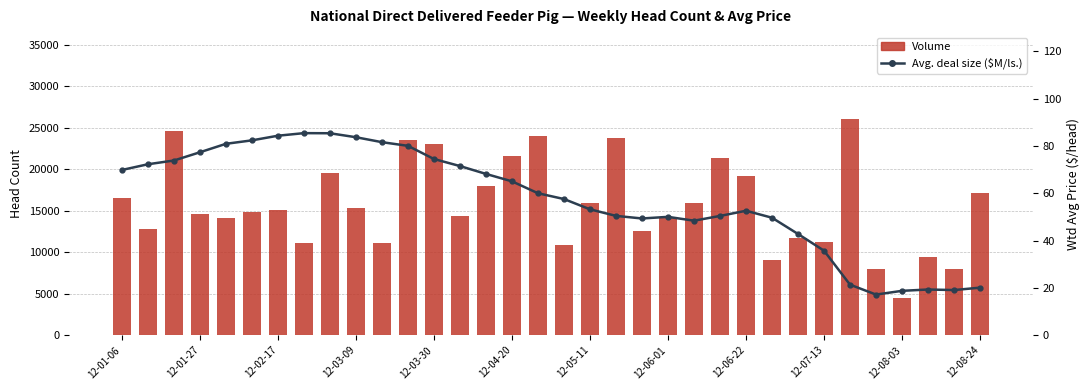

Which has a higher value, 25 or 13?

13